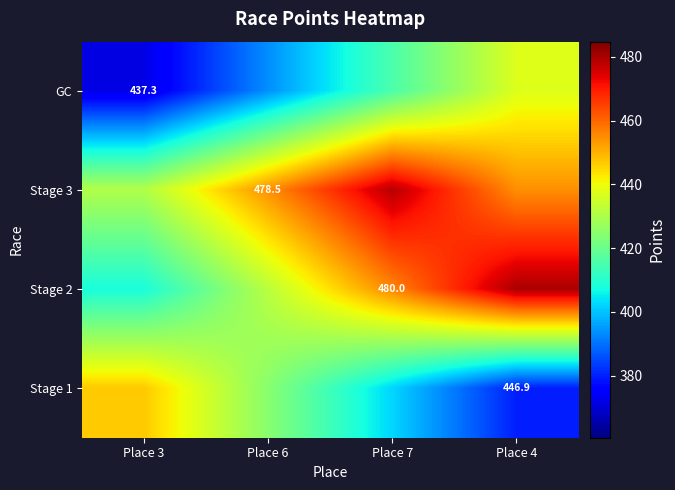

Is it true that Stage 1 equals 733.5 at Place 6?

False